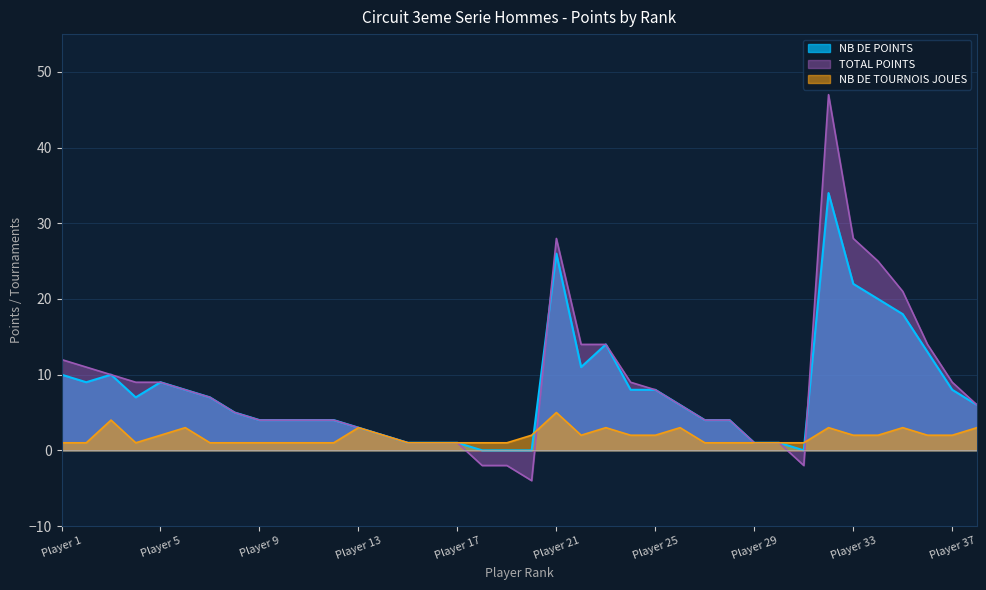

What are all the series names shown in the legend?

NB DE POINTS, TOTAL POINTS, NB DE TOURNOIS JOUES